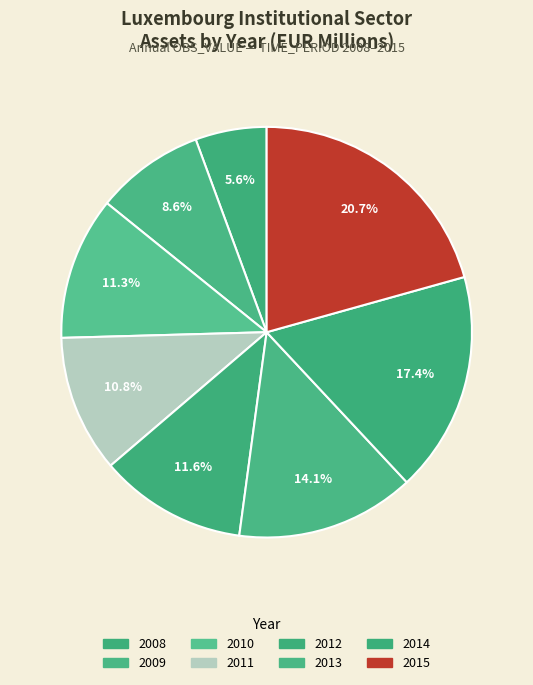

How much of the chart is everything except 2010?

88.7%